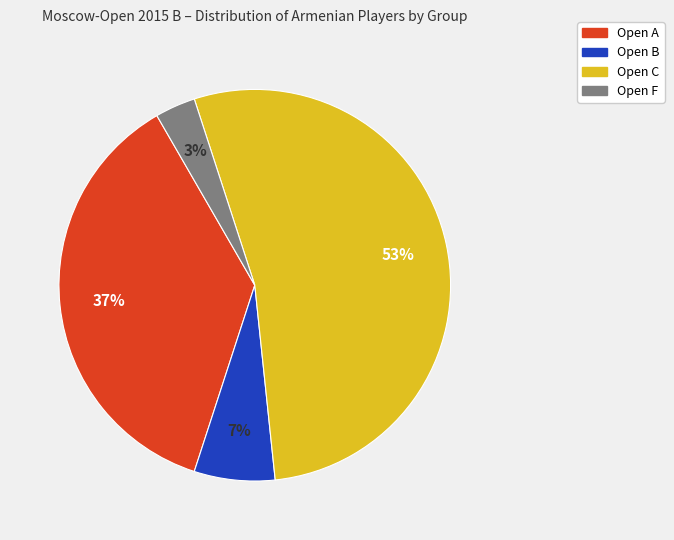

Which category has the biggest portion of the pie?

Open C